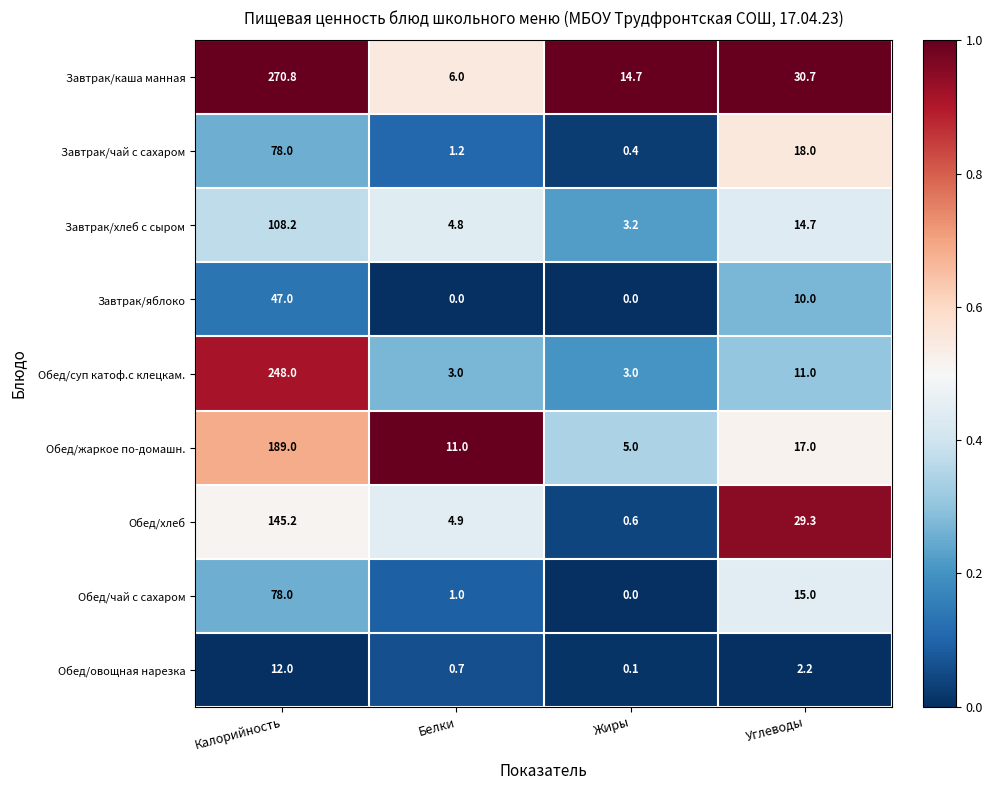

What is the difference between the second highest and second lowest values in the Обед/хлеб series?

24.4